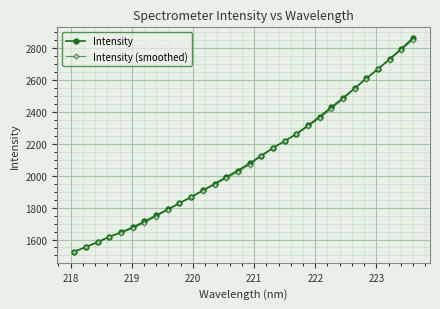

What is the value of the Intensity (smoothed) point at the 2nd from the left?

1553.8